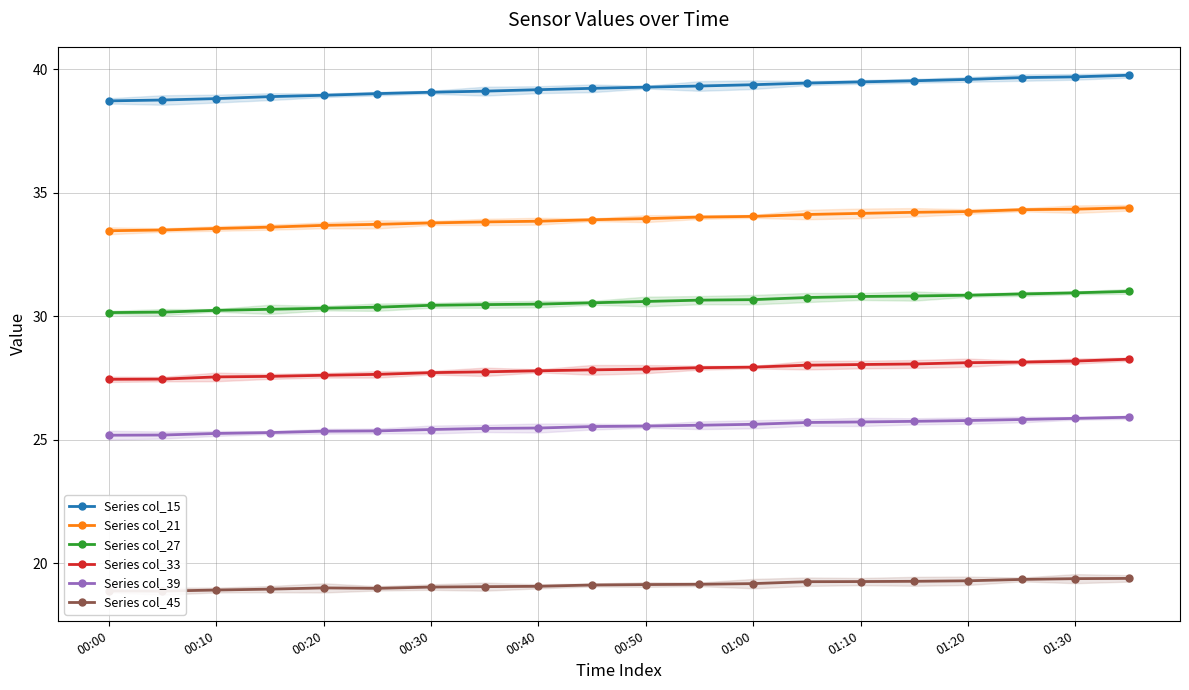

True or false: Series col_27 and Series col_15 cross at least once.

False